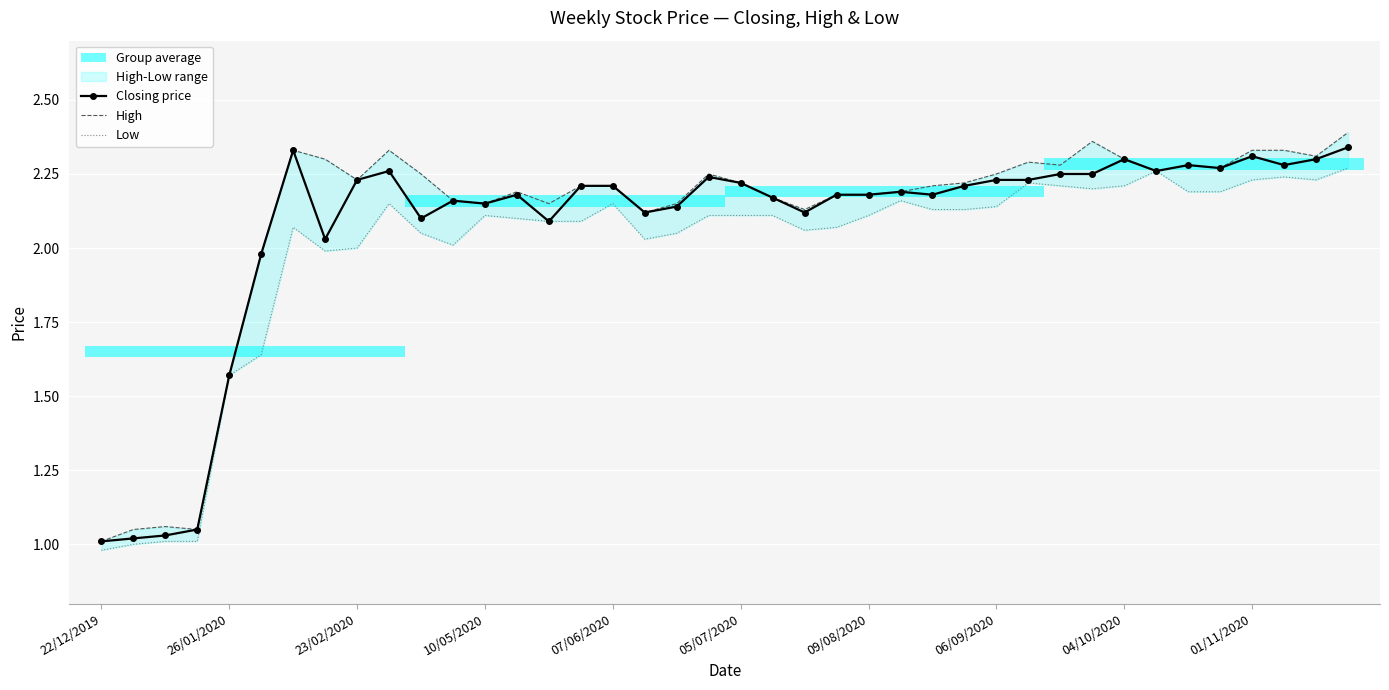

How many series are shown in this chart?

3